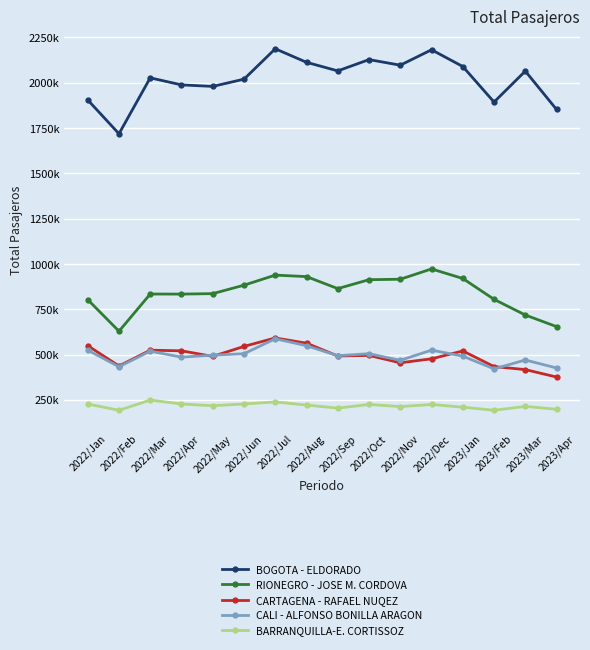

Reading left to right, transcribe all the data shown in this chart.

BOGOTA - ELDORADO: 1905340	1718718	2027328	1988328	1980091	2020056	2187721	2113064	2065662	2127969	2097129	2182224	2089839	1893679	2064518	1852673
RIONEGRO - JOSE M. CORDOVA: 803171	628678	834047	833773	836249	882847	938434	930251	863949	913237	915704	972555	919833	804751	718160	654223
CARTAGENA - RAFAEL NUQEZ: 549032	436900	524067	520539	489956	544906	591726	562685	492089	495094	454475	476533	519928	433599	416923	375935
CALI - ALFONSO BONILLA ARAGON: 524269	432576	518697	485454	496669	504471	587141	548770	493779	504710	468293	524287	491363	420920	469875	425923
BARRANQUILLA-E. CORTISSOZ: 227227	192302	248761	227174	217506	227063	238543	221138	204367	224411	212804	224381	209540	192339	213886	198035